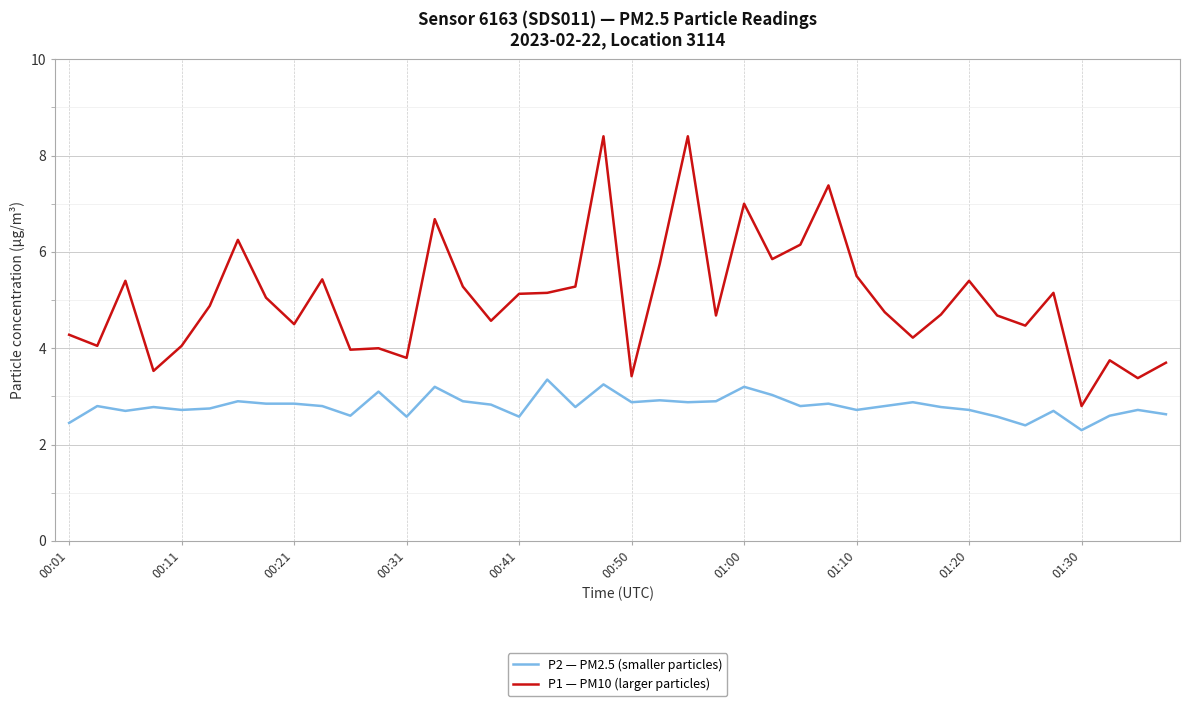

How many lines are shown in the chart?

2